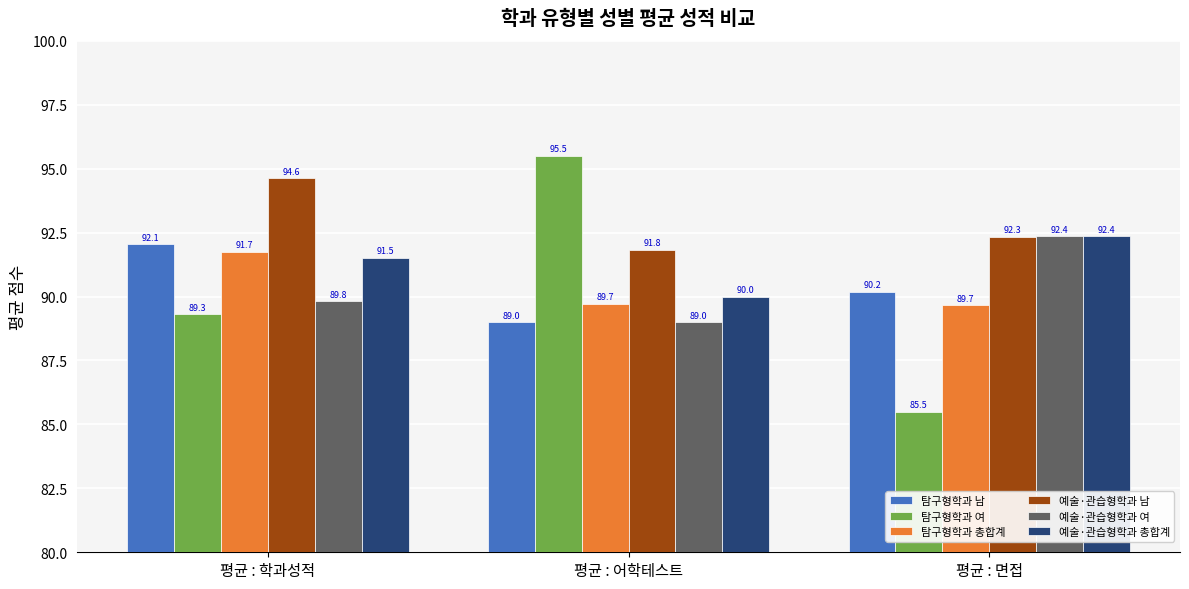

What is the difference between the highest and lowest values at 평균 : 면접?

6.9